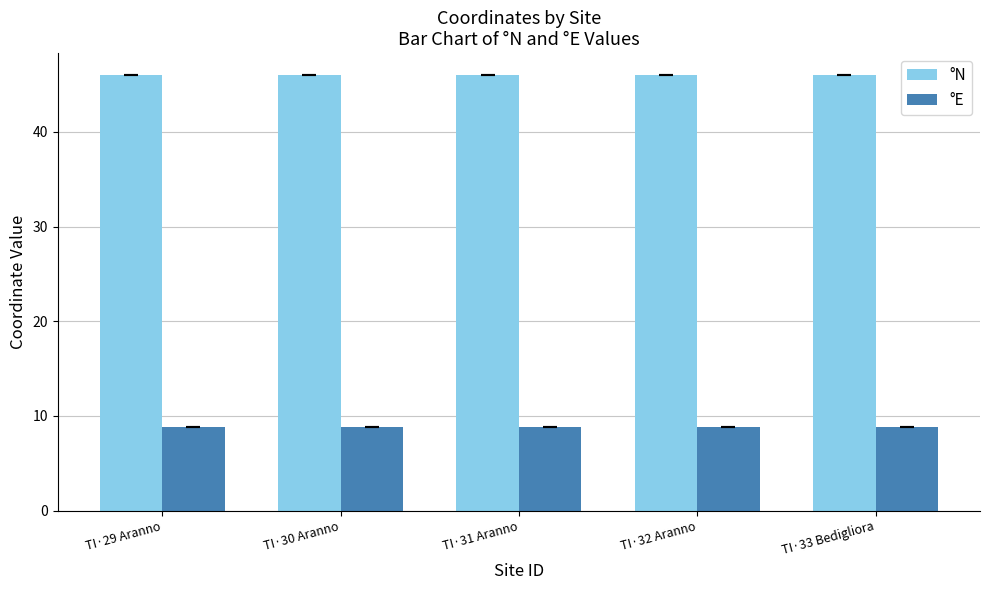

Does the chart contain any negative values?

No